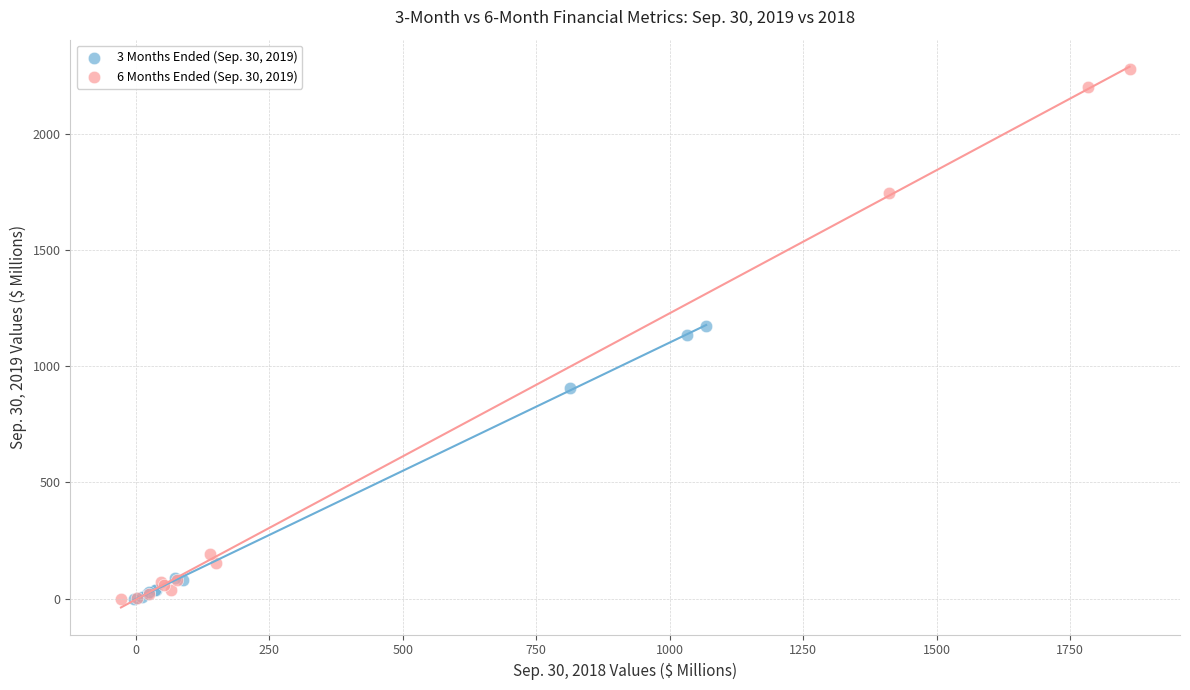

Which series has the largest Y range (max minus min)?

6 Months Ended (Sep. 30, 2019)